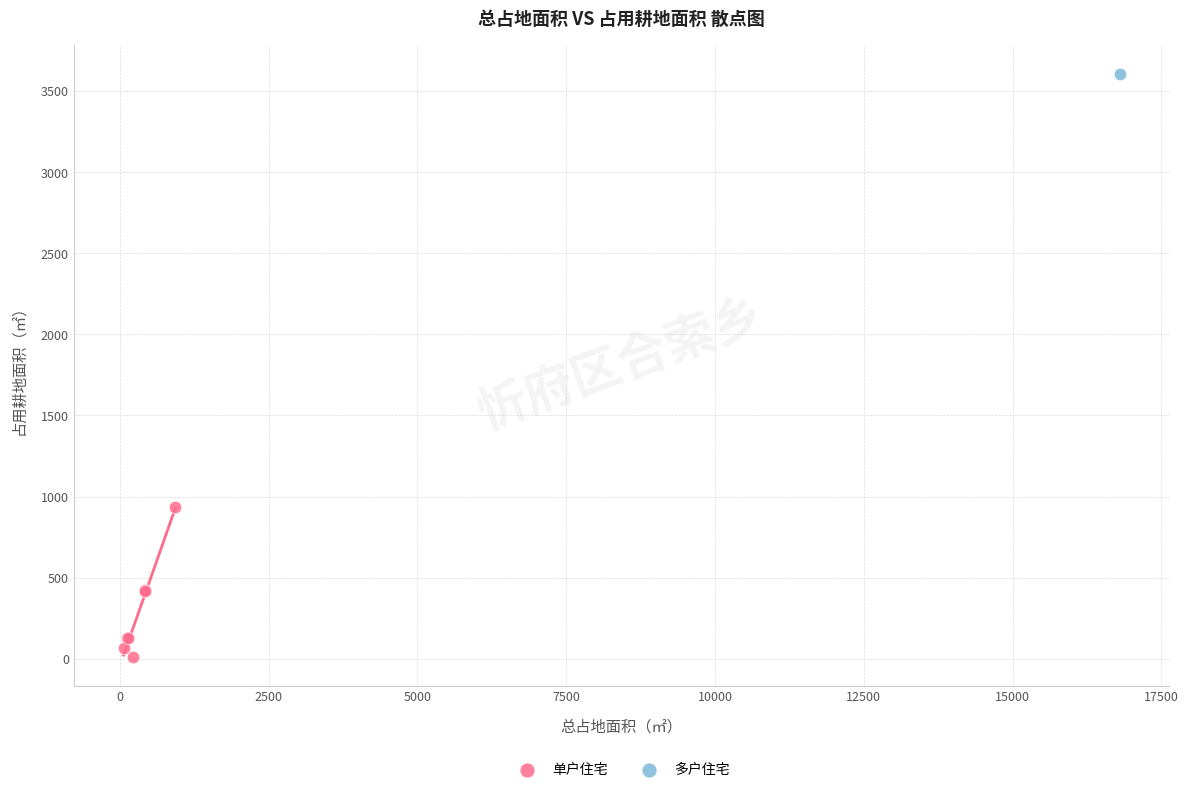

What are all the series names shown in the legend?

单户住宅, 多户住宅